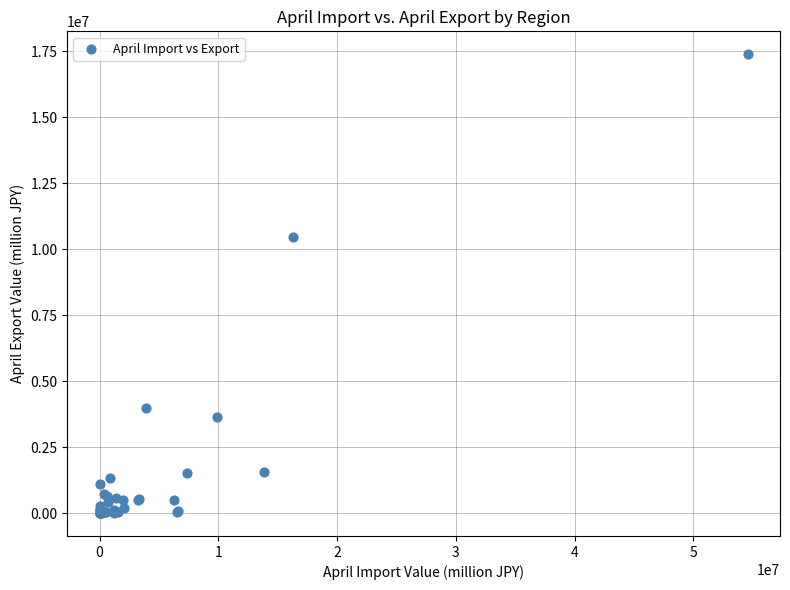

What Y value in the scatter plot is closest to 8695617?

10462082